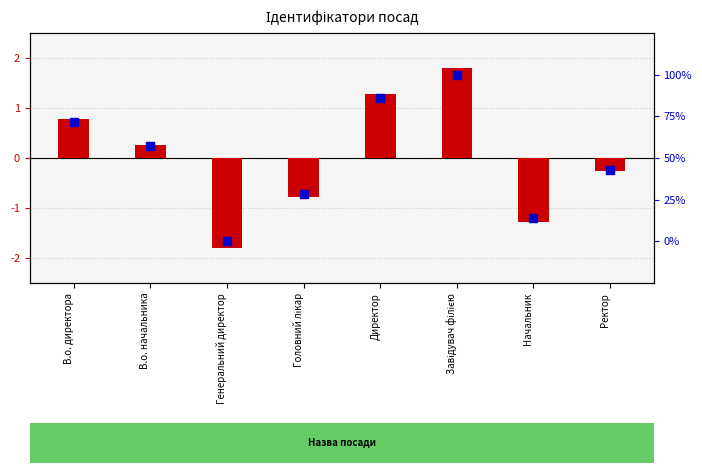

Which series reaches the minimum Y coordinate?

transformed count